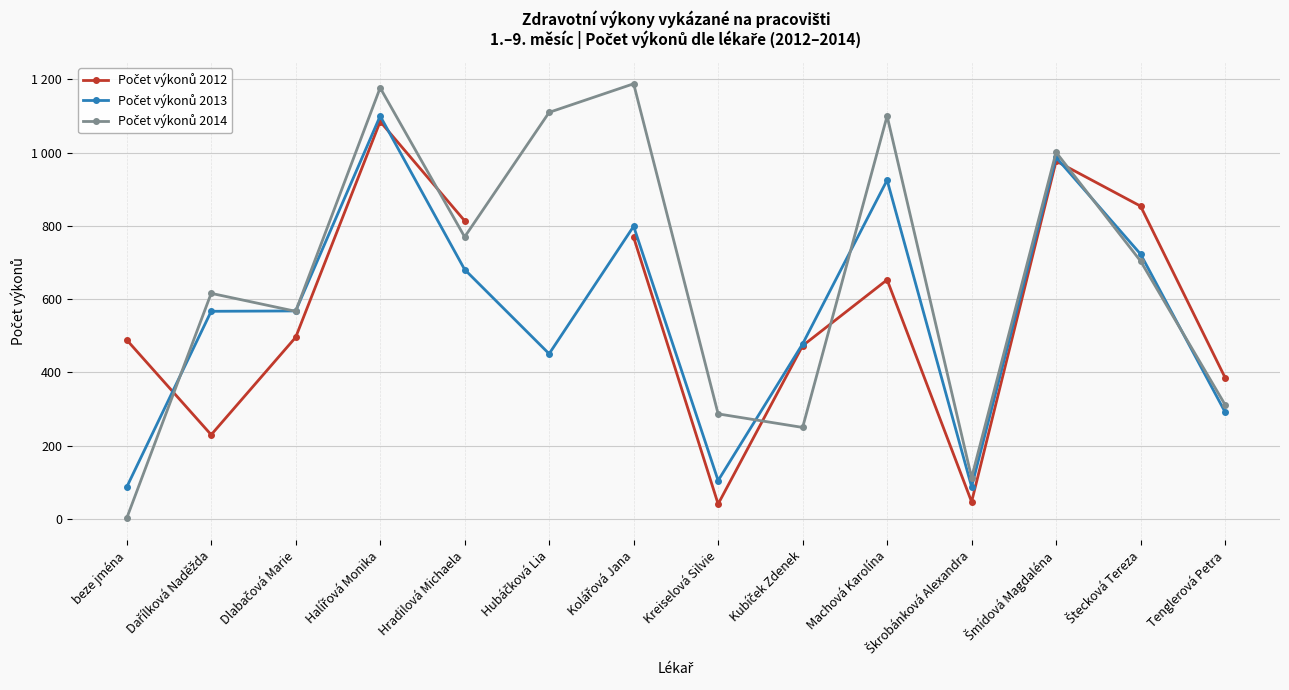

The Počet výkonů 2014 series shows 415.4 at Kubíček Zdenek. True or false?

False